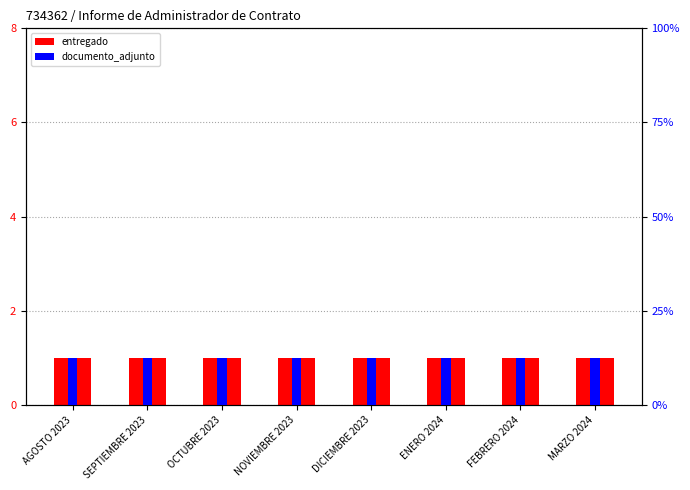

Are the bars grouped side by side (vs. stacked)?

Yes